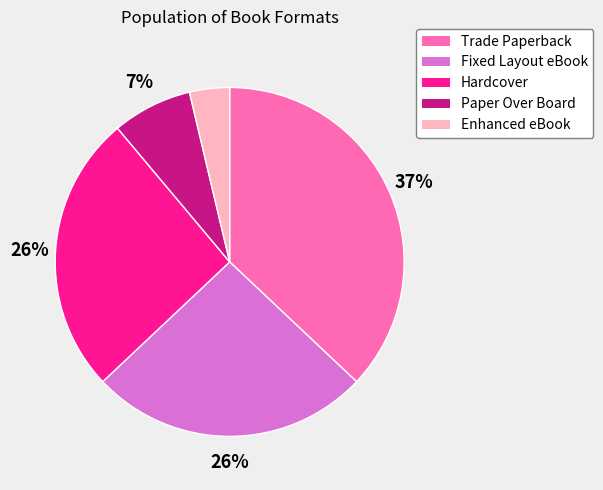

Which slice is the largest?

Trade Paperback